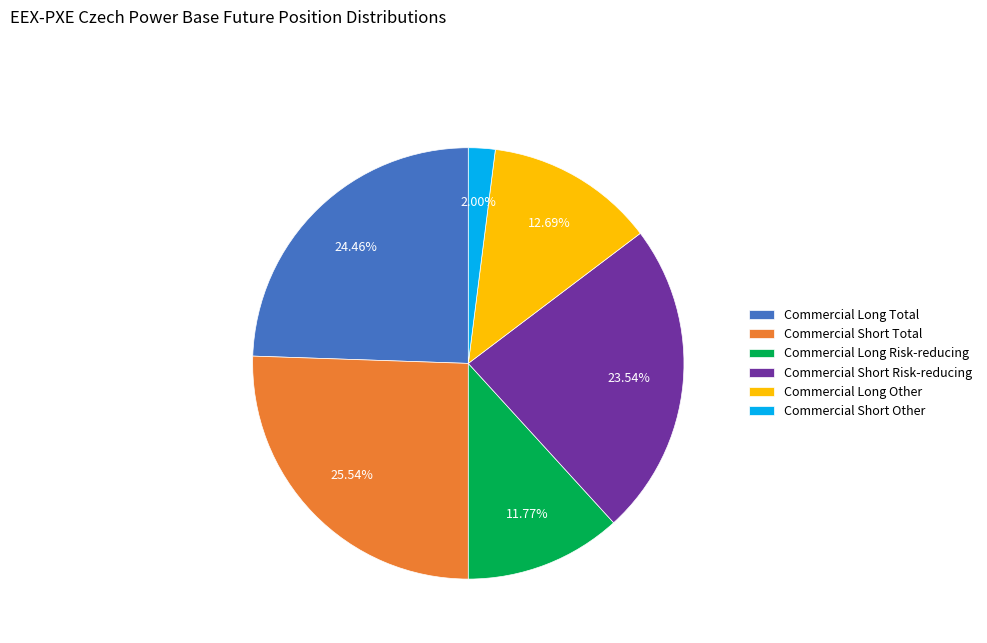

Count the number of slices in the pie.

6